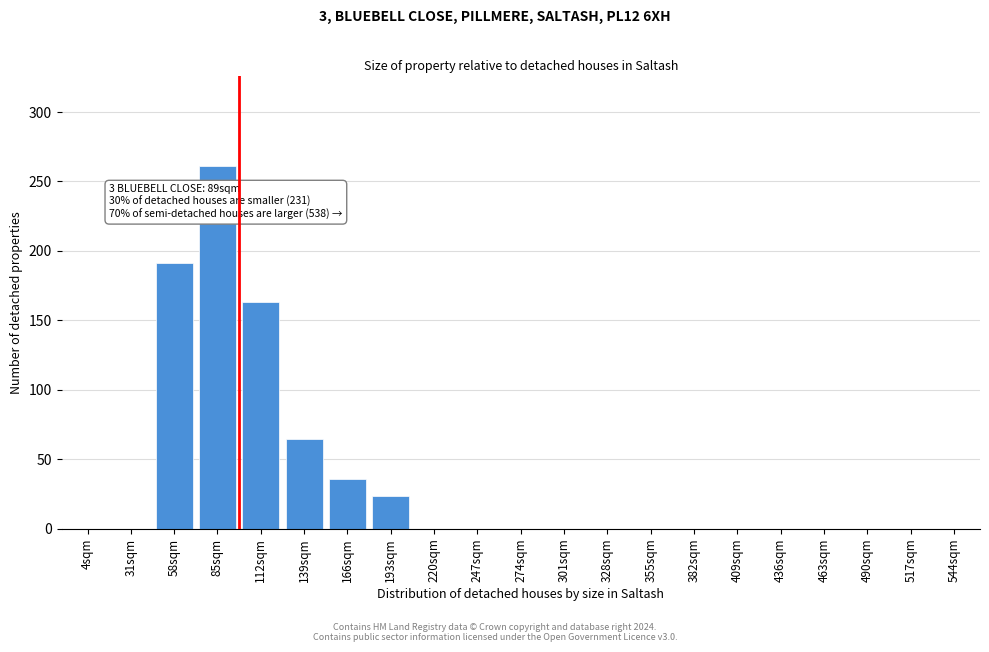

Reading left to right, list all the values displayed in this chart.

4sqm=0	31sqm=0	58sqm=191	85sqm=261	112sqm=163	139sqm=65	166sqm=36	193sqm=24	220sqm=0	247sqm=0	274sqm=0	301sqm=0	328sqm=0	355sqm=0	382sqm=0	409sqm=0	436sqm=0	463sqm=0	490sqm=0	517sqm=0	544sqm=0